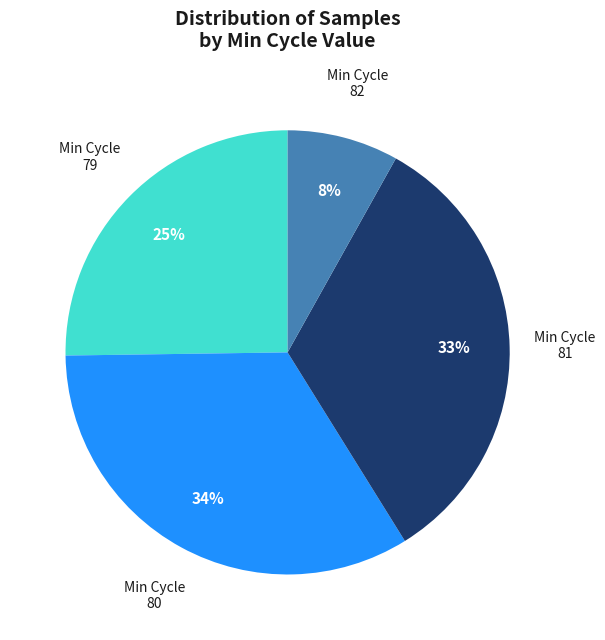

Which has a higher value, Min Cycle 79 or Min Cycle 81?

Min Cycle 81